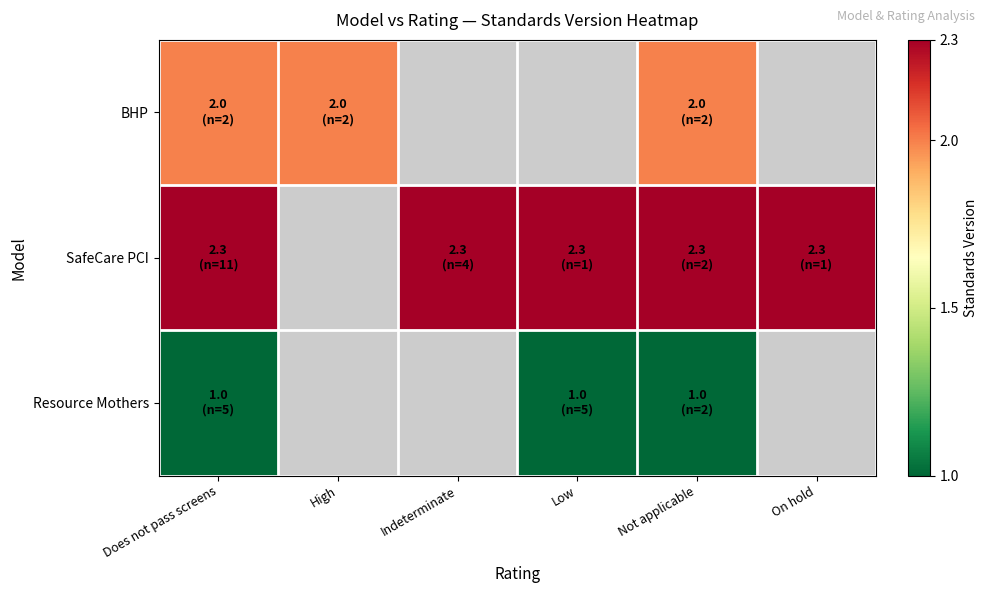

What is the difference between the highest and lowest values at Low?

2.3